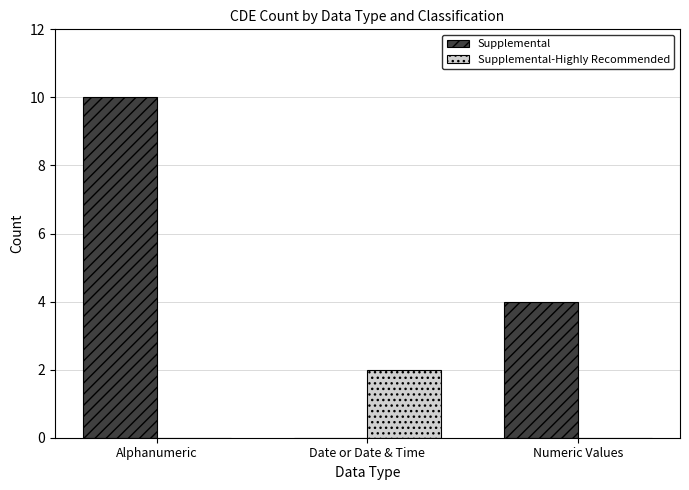

What is the sum of the Supplemental values at Numeric Values and Date or Date & Time?

4